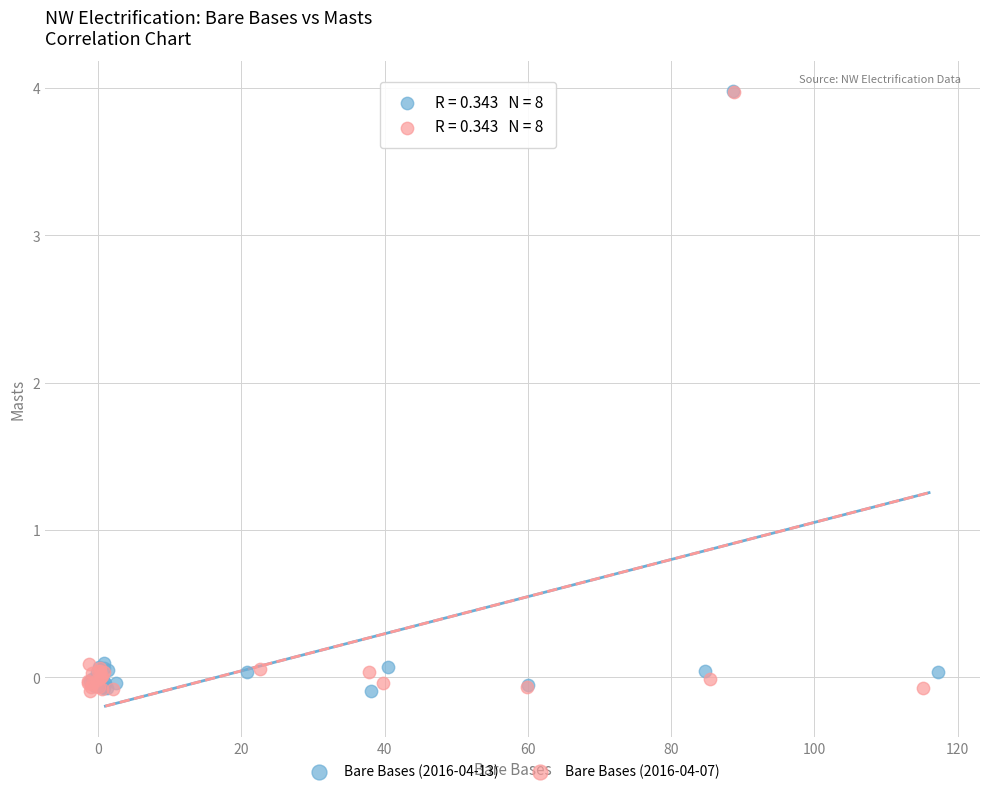

What are all the series names shown in the legend?

Bare Bases (2016-04-13), Bare Bases (2016-04-07)